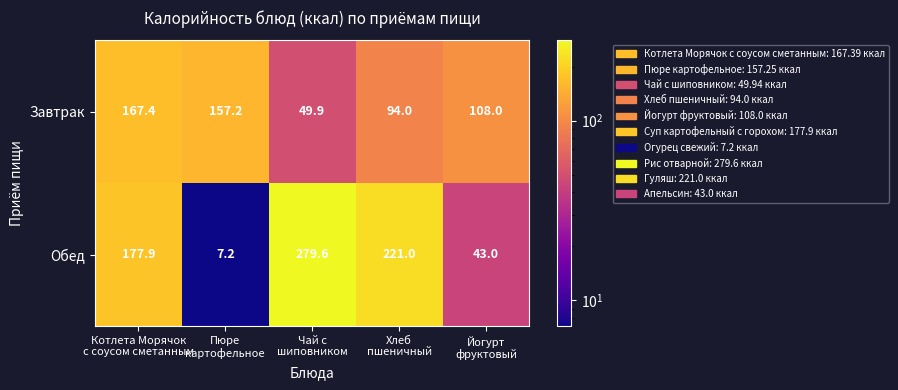

What is the average value of the Завтрак series?

115.3